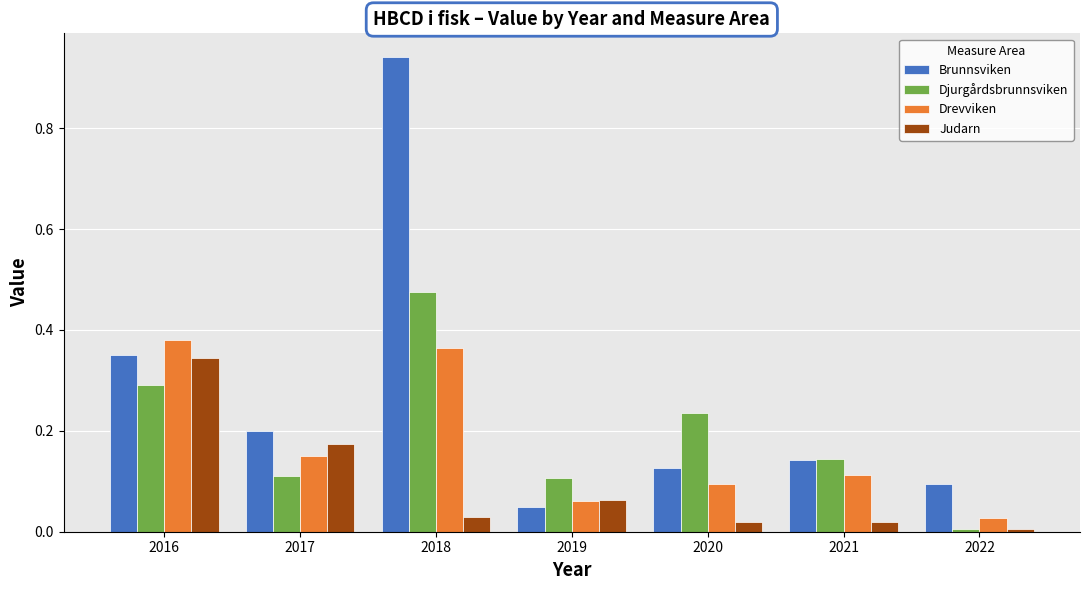

What is the total value across all series at 2016?

1.4